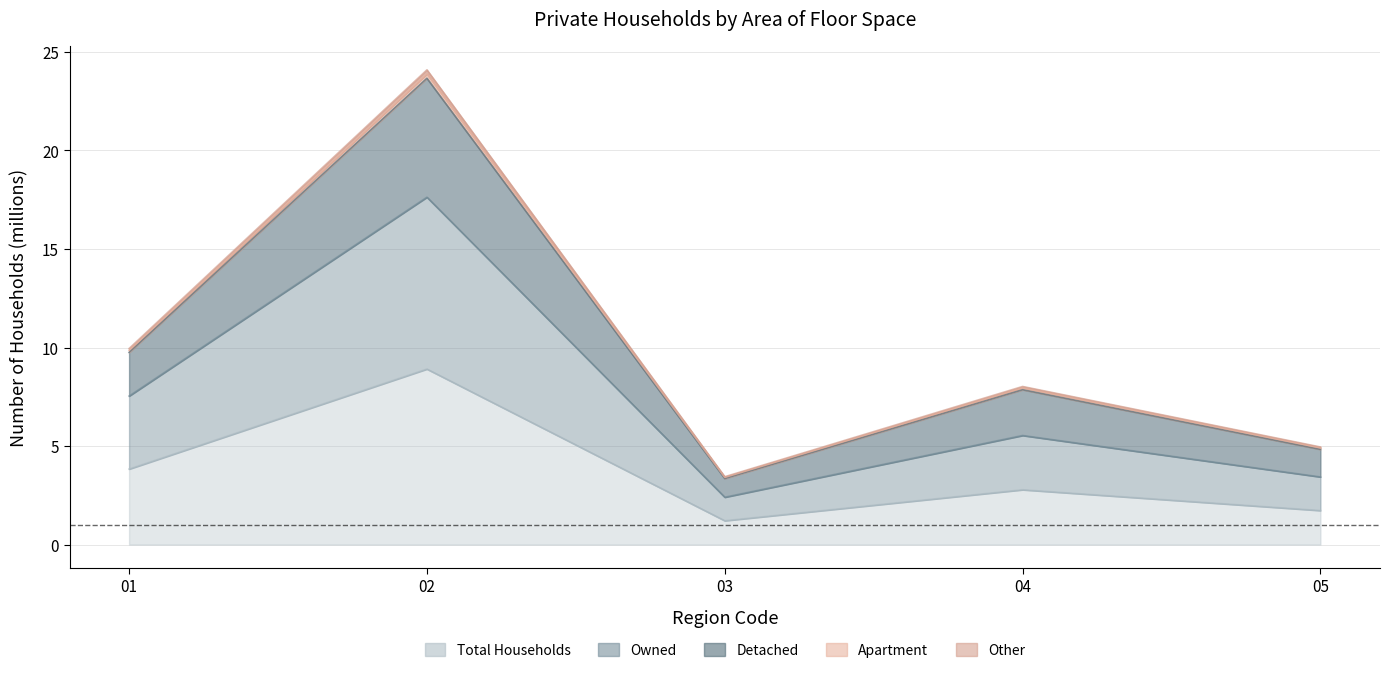

True or false: Apartment has a value of 2.9 at 04.

False